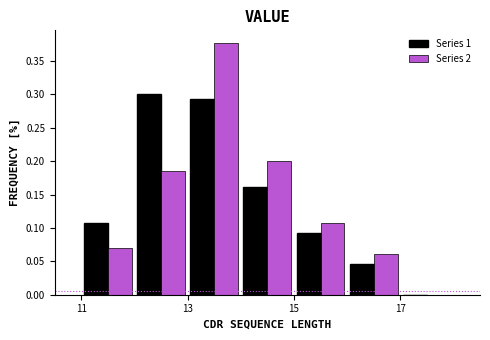

What is the height of the Series 1 bar covering 13 to 14 on the x-axis? The values are not printed on the chart, so give them approximately, as read against the axis.

0.290